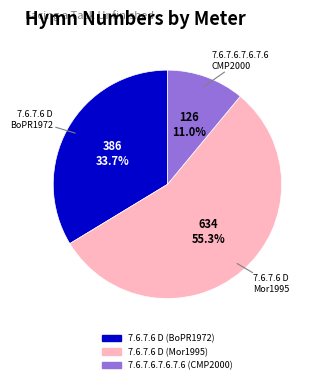

Which category accounts for the majority?

7.6.7.6 D (Mor1995)